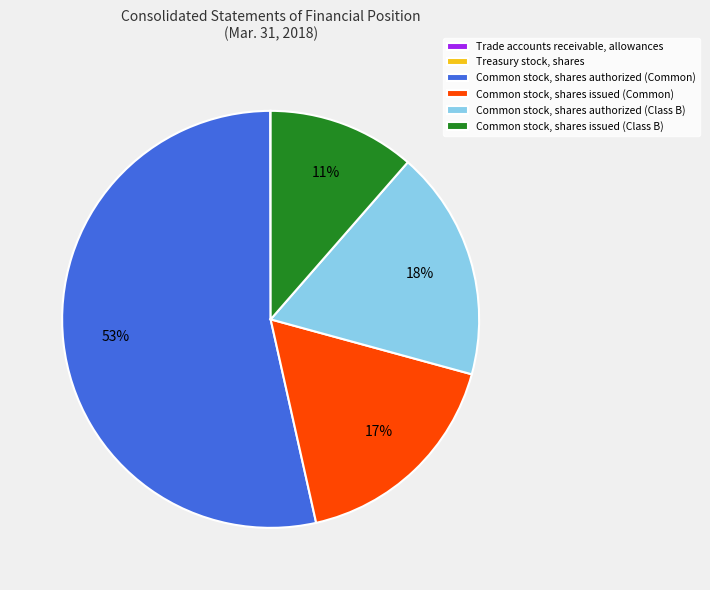

To the nearest percent, what portion does Common stock, shares authorized (Class B) represent?

18%